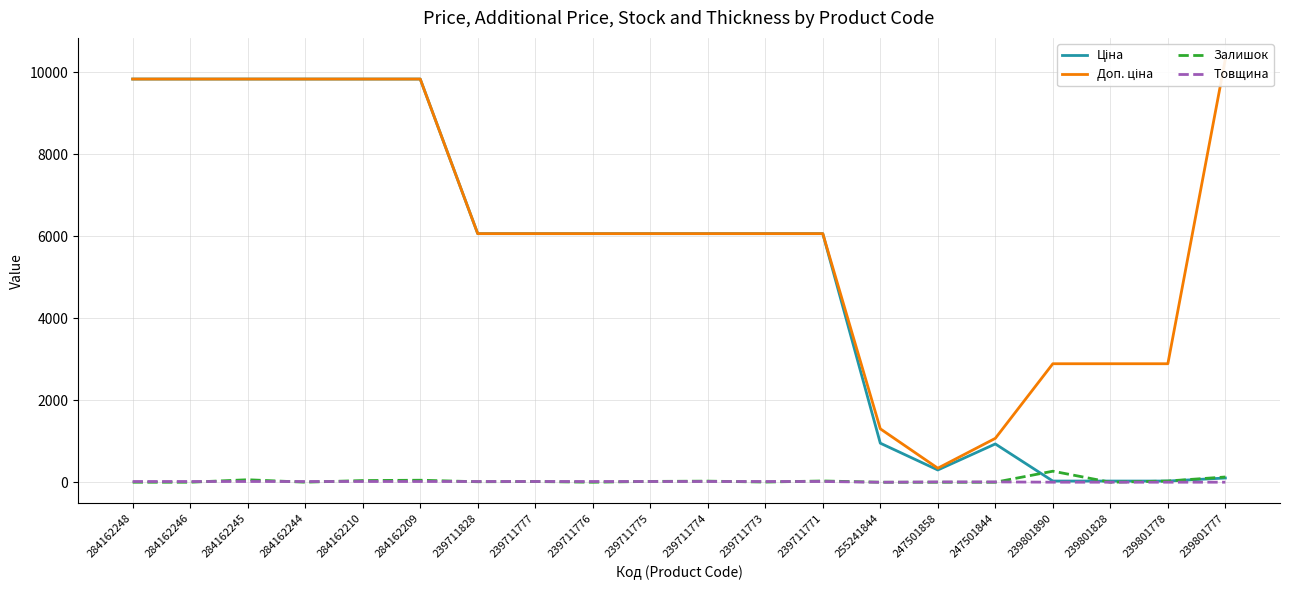

The Залишок series shows 26.0 at 284162245. True or false?

False